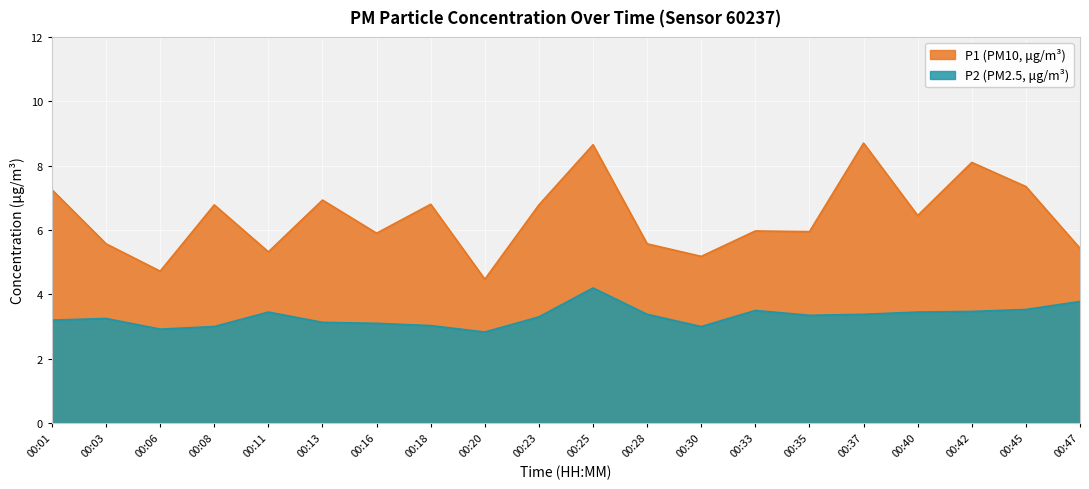

Is it true that P1 equals 4.5 at 00:20?

True